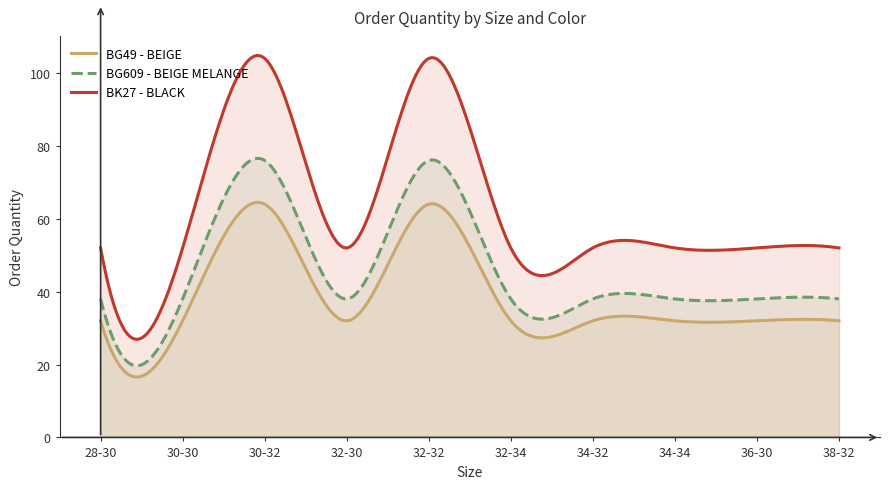

Where is the first local maximum for BG49 - BEIGE?

30-32